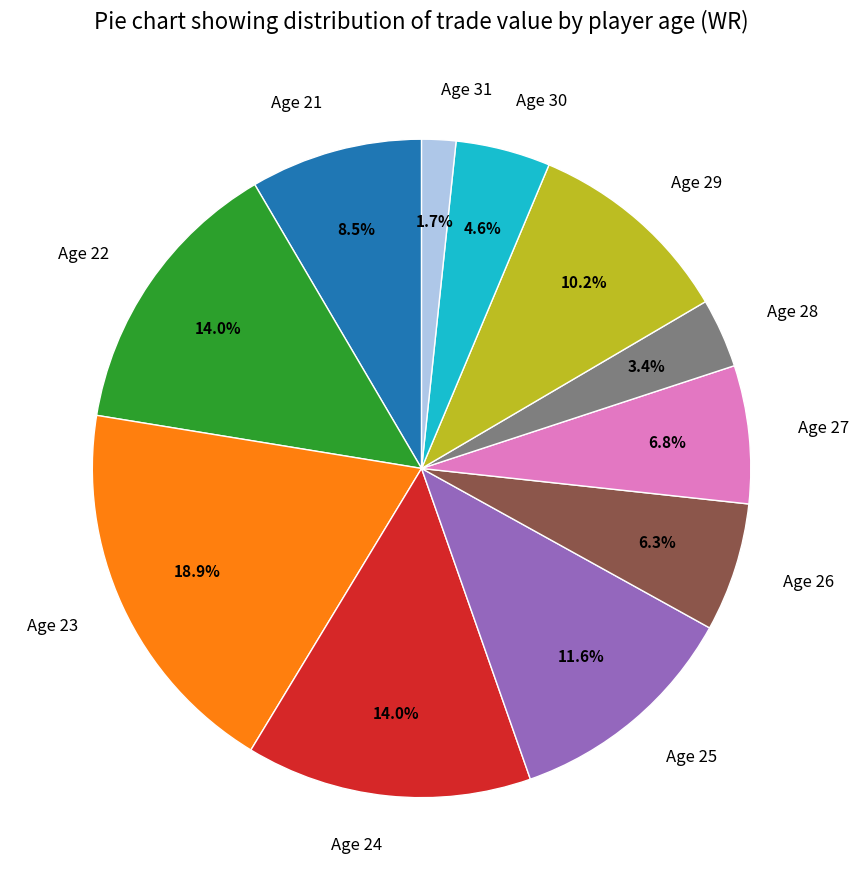

Do Age 29 and Age 31 together represent more than half of the pie?

No